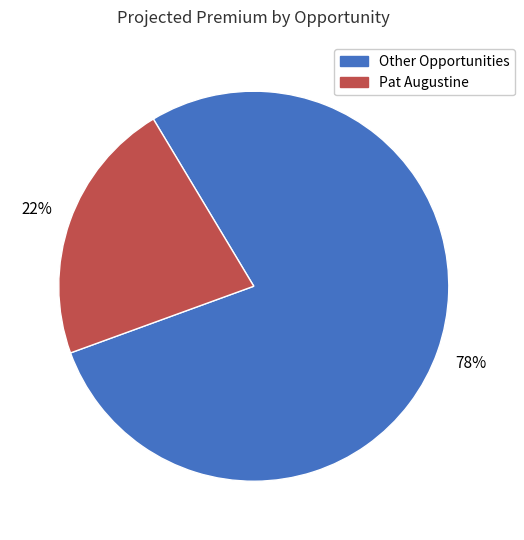

To the nearest percent, what is the average slice percentage?

50%